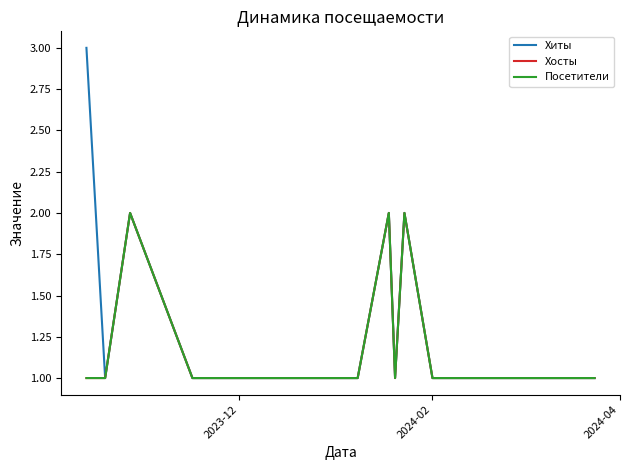

At how many categories does at least one series exceed 1?

4